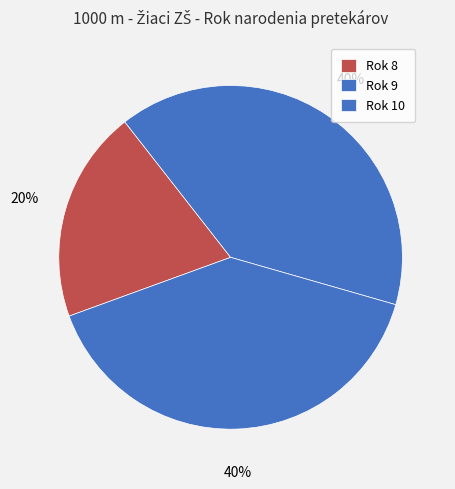

Count the number of slices in the pie.

3